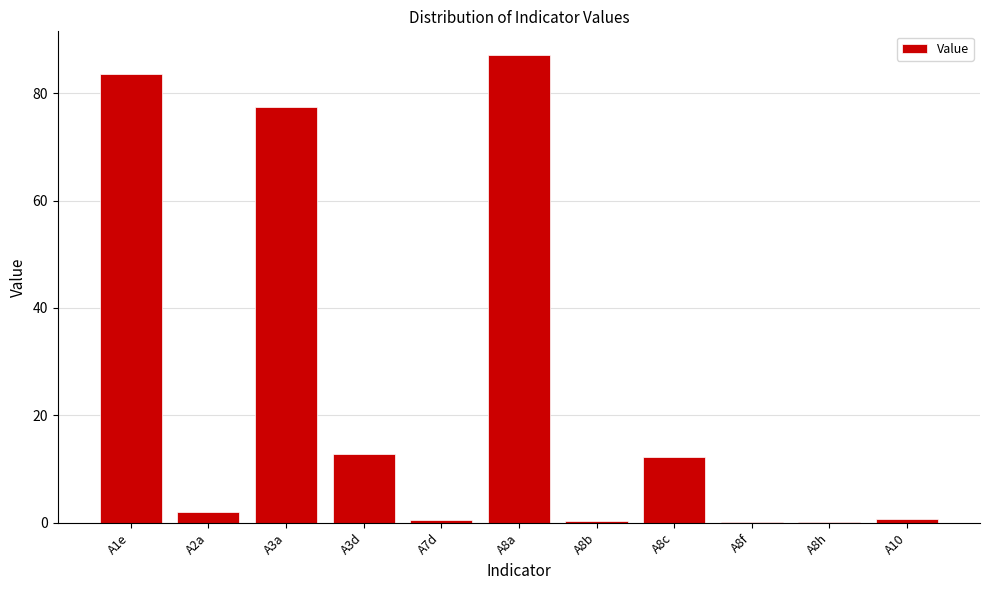

What is the difference between the values at A7d and A3d?

12.2